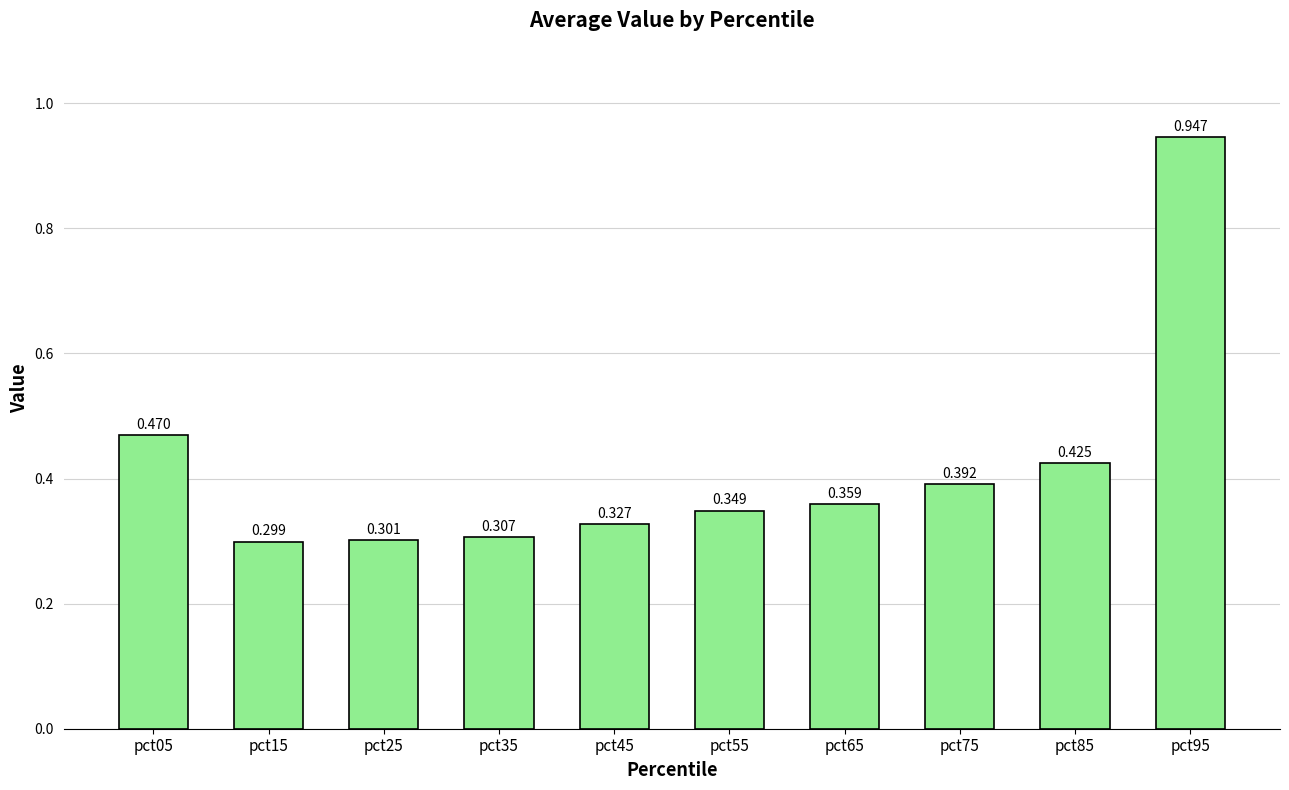

Reading left to right, transcribe all the data shown in this chart.

0.5	0.3	0.3	0.3	0.3	0.3	0.4	0.4	0.4	0.9